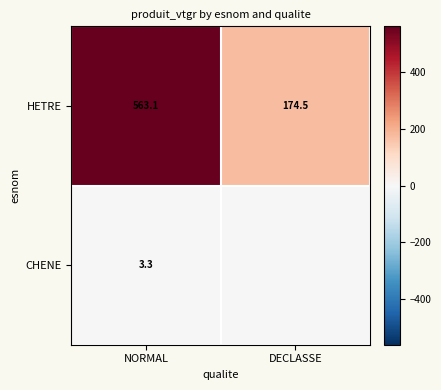

Is it true that HETRE equals 563.1 at NORMAL?

True